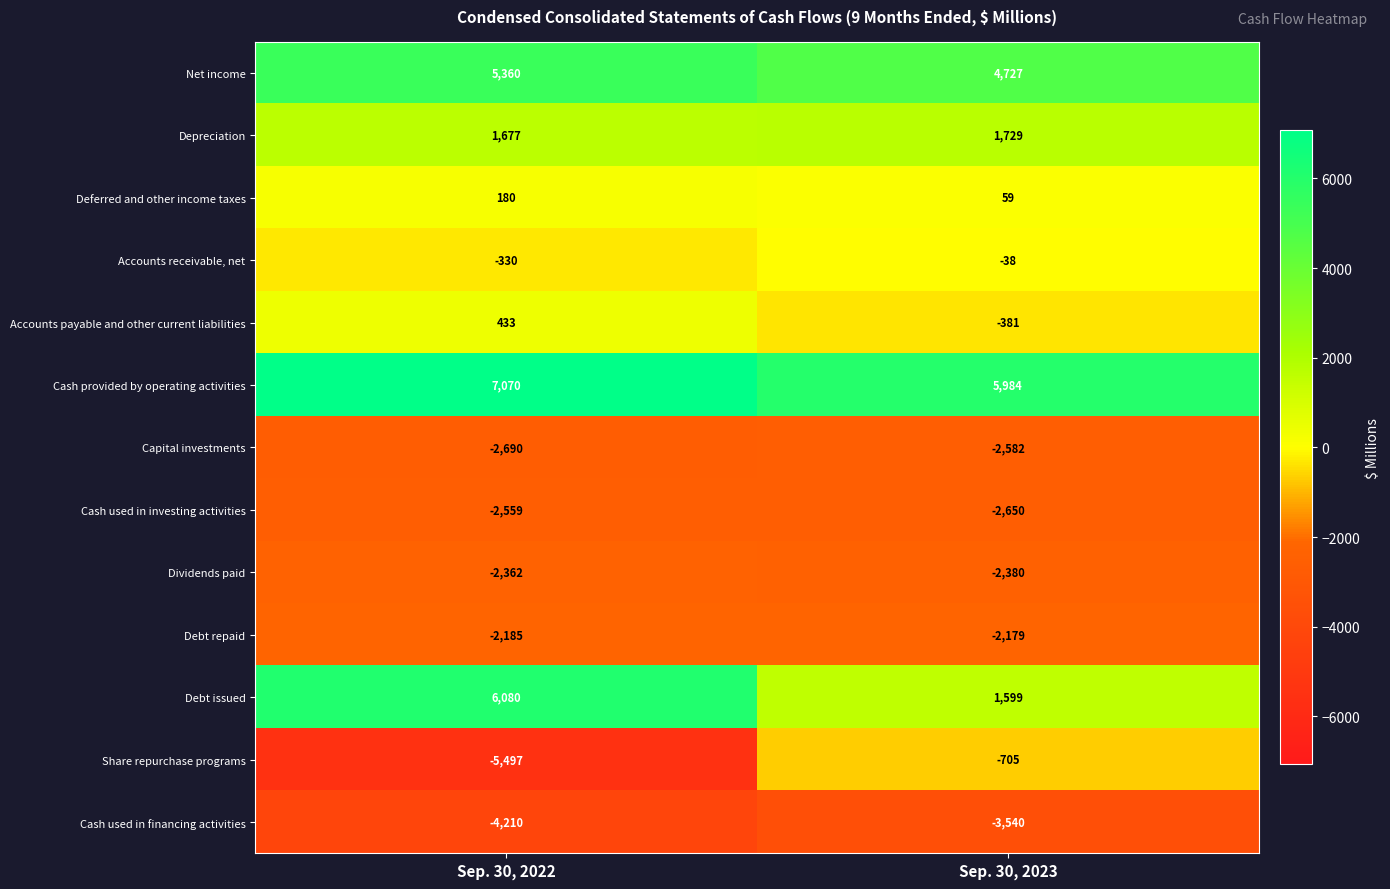

At Sep. 30, 2022, list the series in order from largest to smallest.

Cash provided by operating activities, Debt issued, Net income, Depreciation, Accounts payable and other current liabilities, Deferred and other income taxes, Accounts receivable, net, Debt repaid, Dividends paid, Cash used in investing activities, Capital investments, Cash used in financing activities, Share repurchase programs